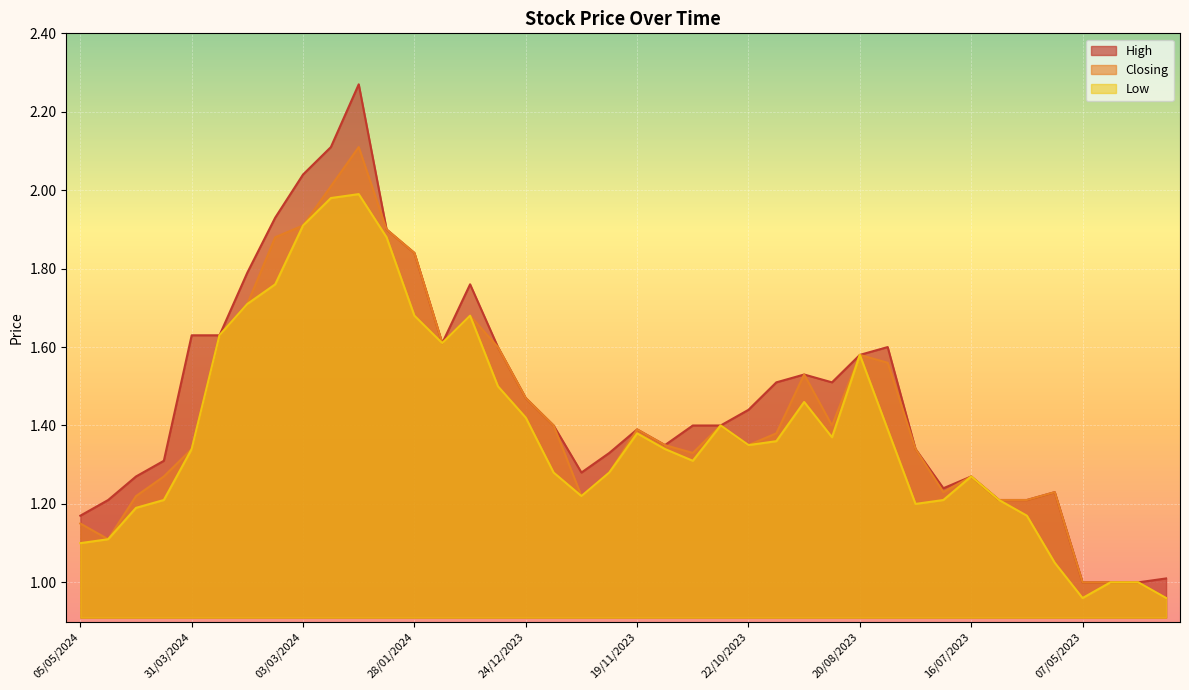

True or false: Low has a value of 1.4 at 07/05/2023.

False